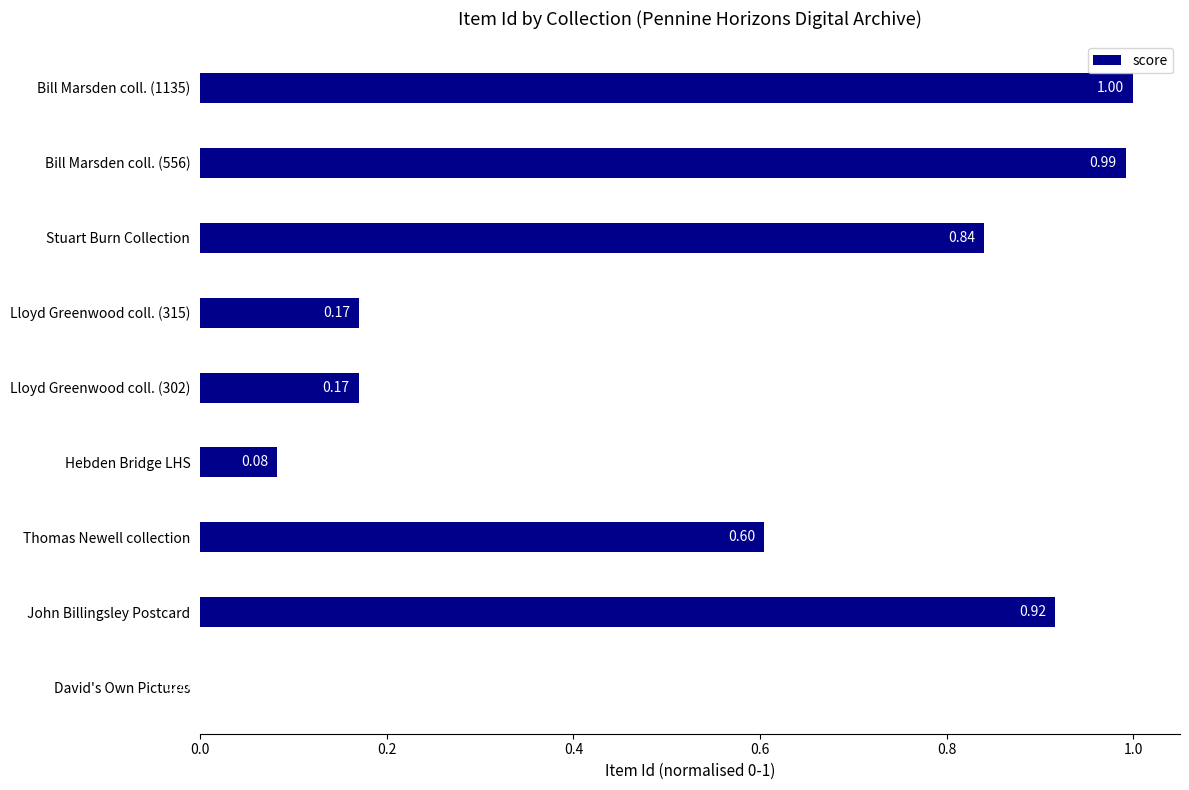

Which category has the highest value across all series?

Bill Marsden coll. (1135)